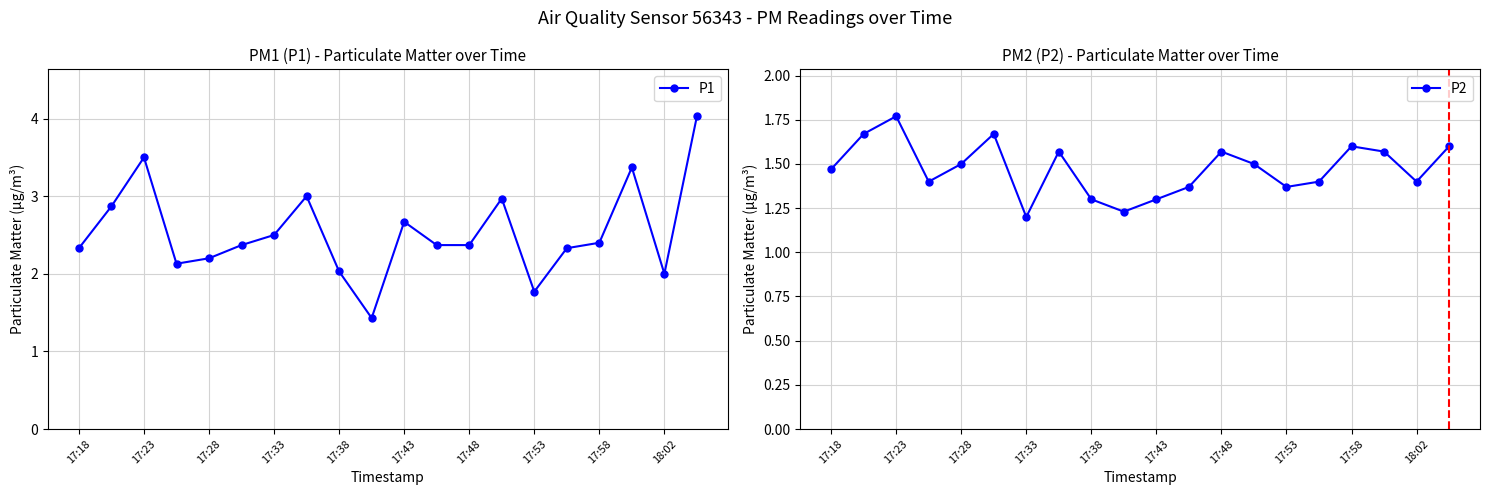

In P1, how many points are lower than both neighbors (excluding endpoints)?

4